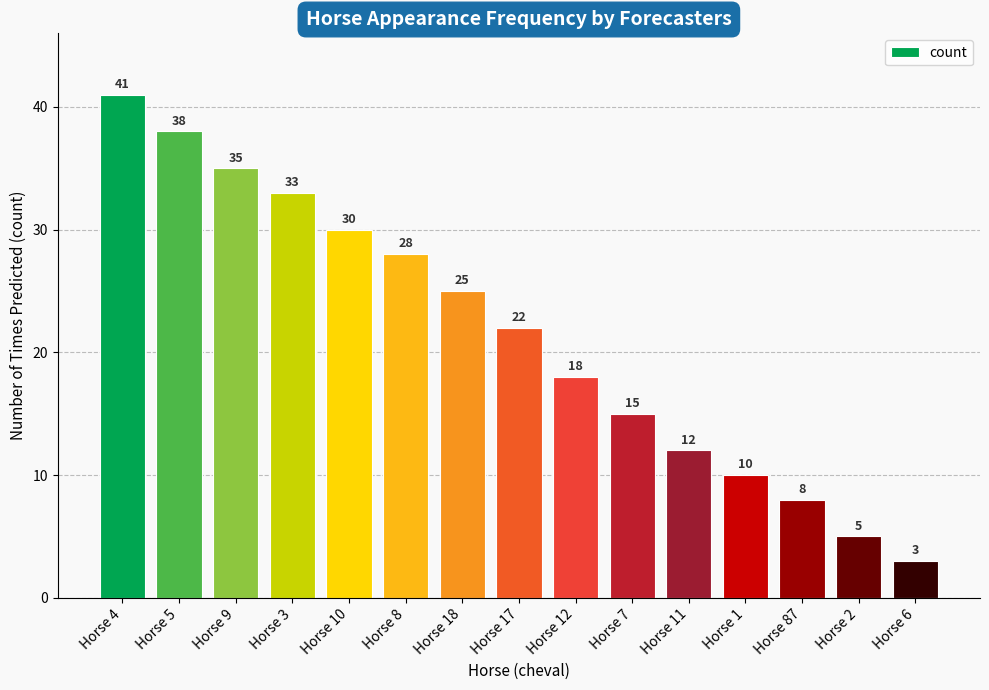

What is the change in value from Horse 9 to Horse 1?

-25